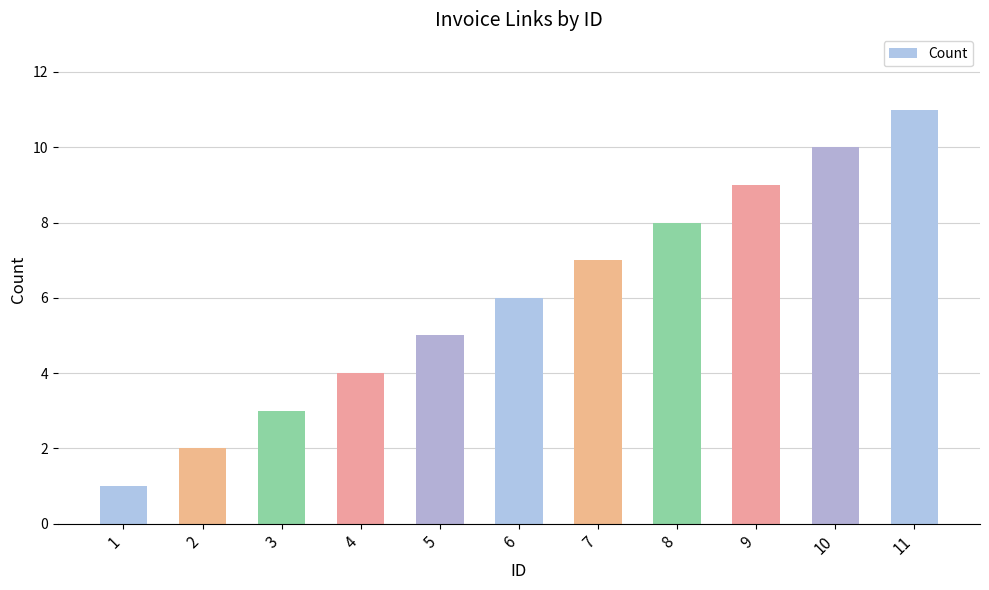

Are the bars horizontal?

No